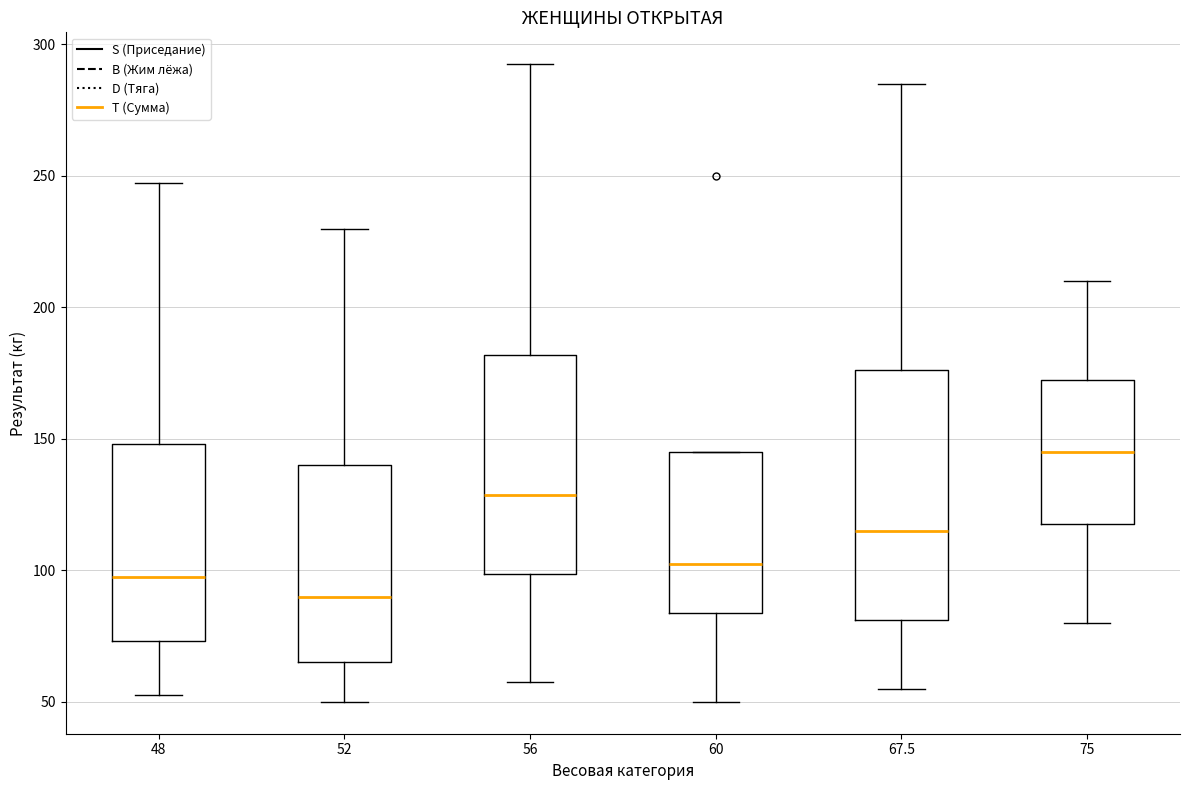

Which box has the highest median line?

75